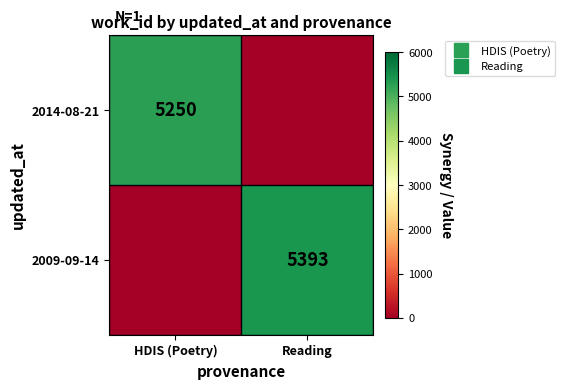

Rank the categories by 2009-09-14 value from highest to lowest.

Reading, HDIS (Poetry)